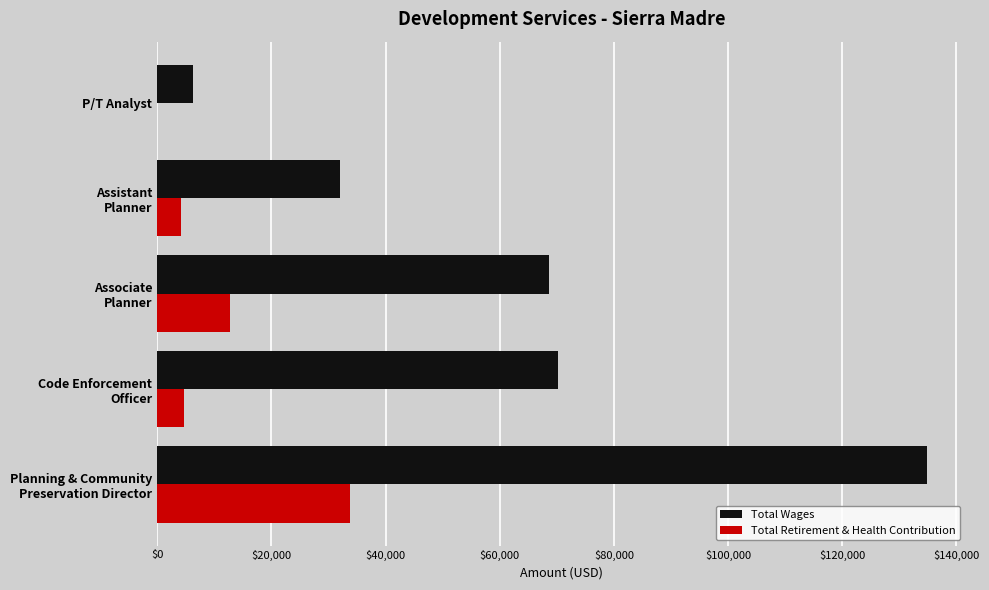

Read the Total Wages value at P/T Analyst.

6310